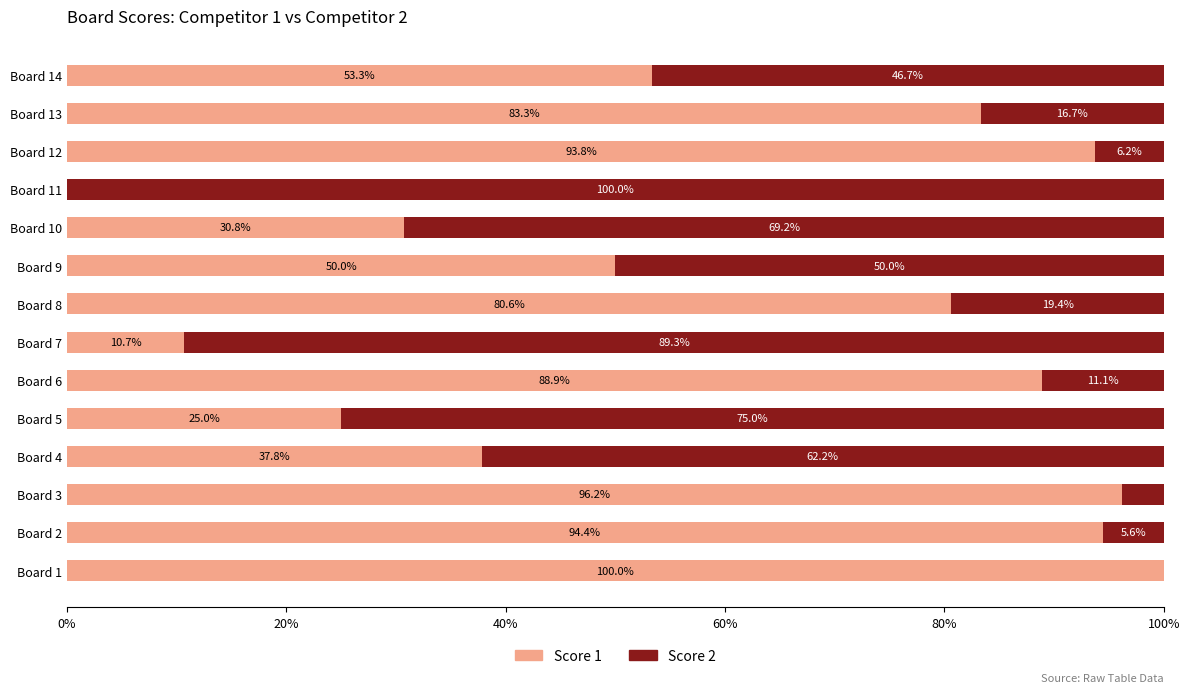

What is the highest value of the Score 1 series?

100.0